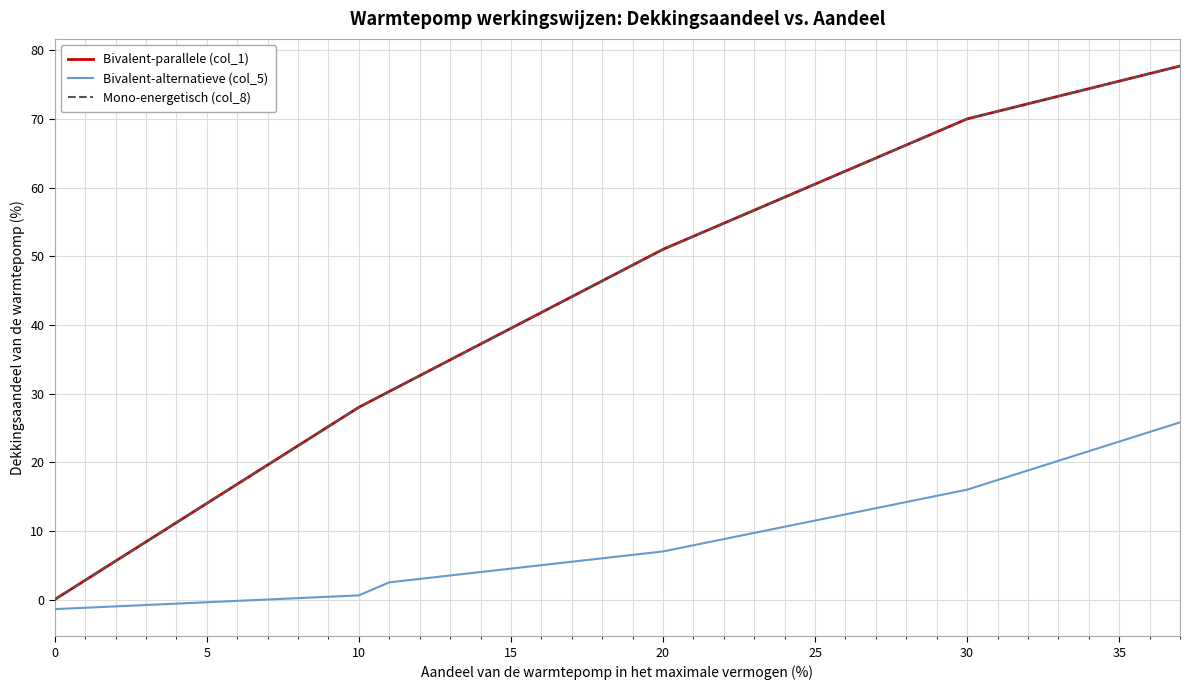

Does the chart have visible grid lines?

Yes